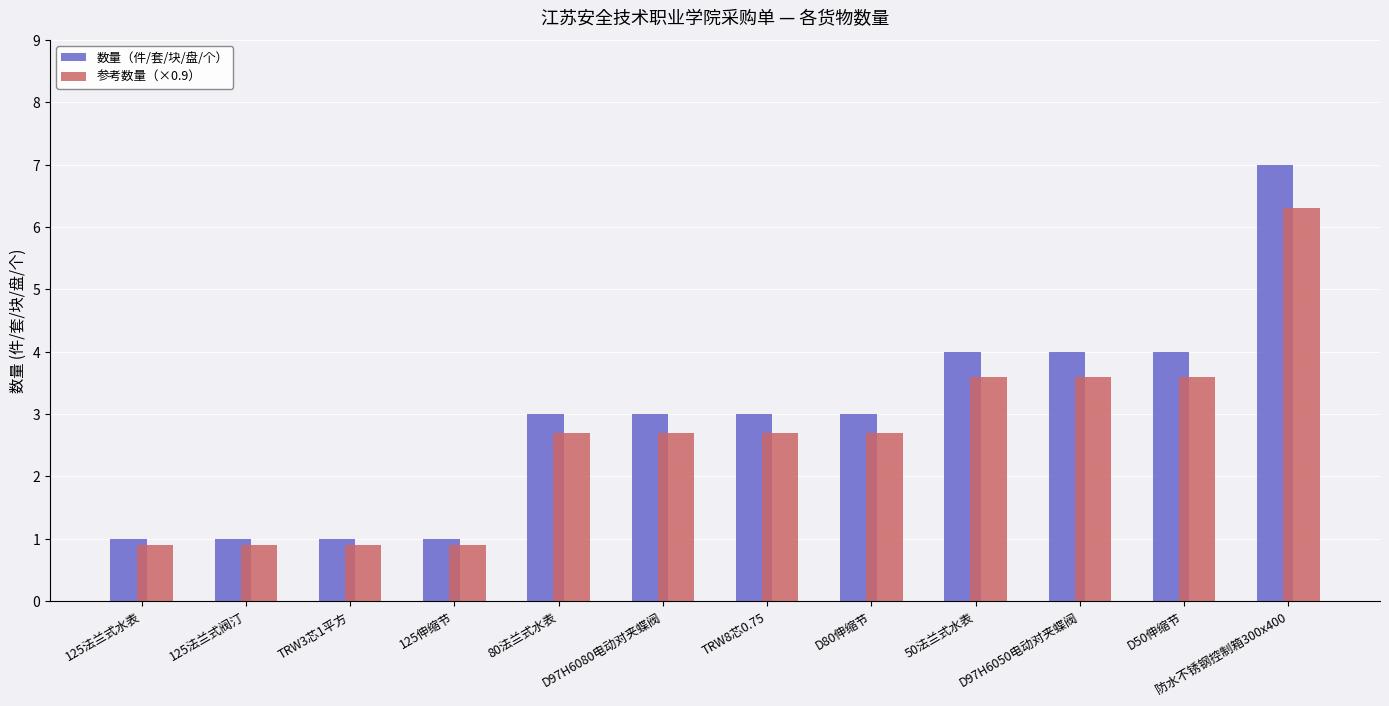

Read the 数量（件/套/块/盘/个） value at 防水不锈钢控制箱300x400.

7.0